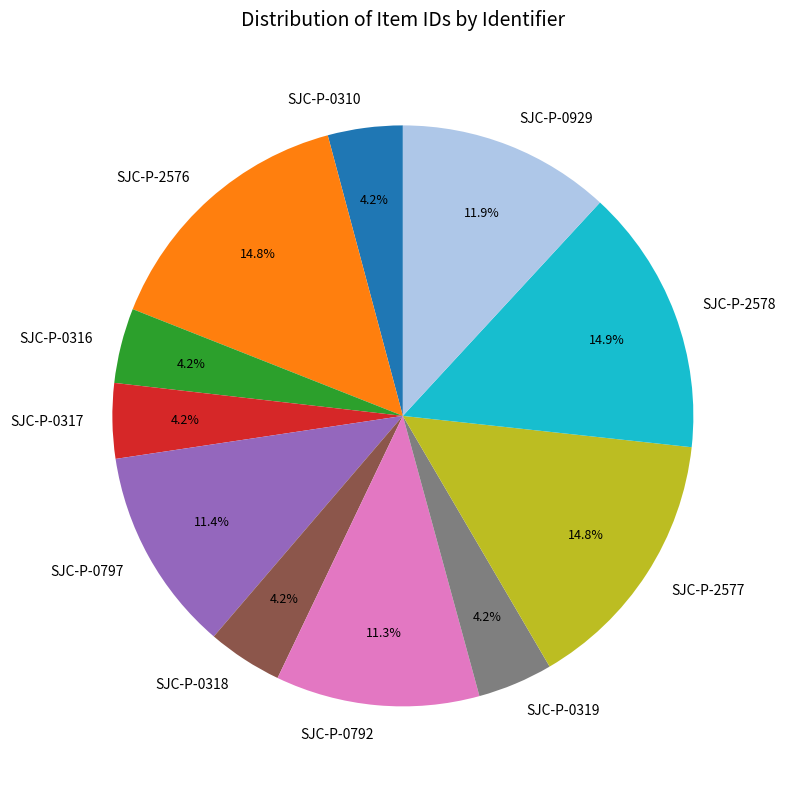

True or false: SJC-P-0792 accounts for 20% of the total.

False